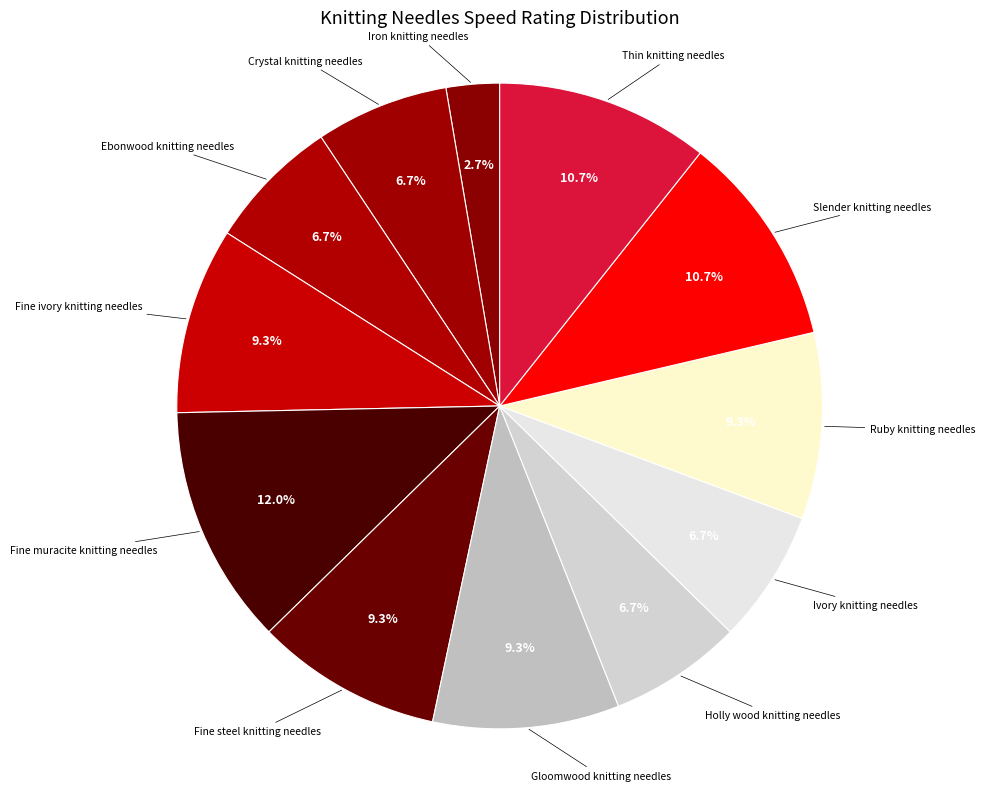

What is the largest slice in the pie chart?

Fine muracite knitting needles